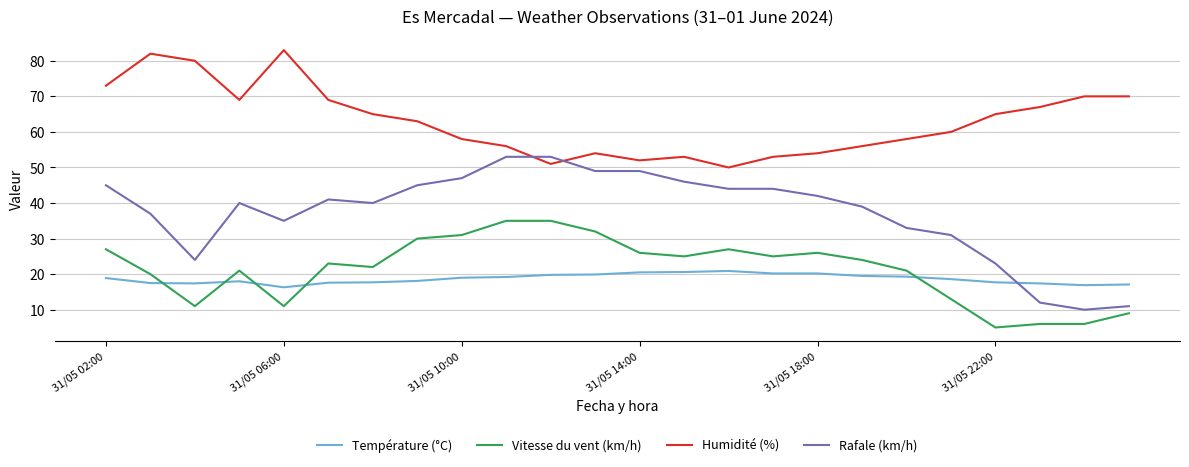

Which series has the widest spread of values?

Rafale (km/h)